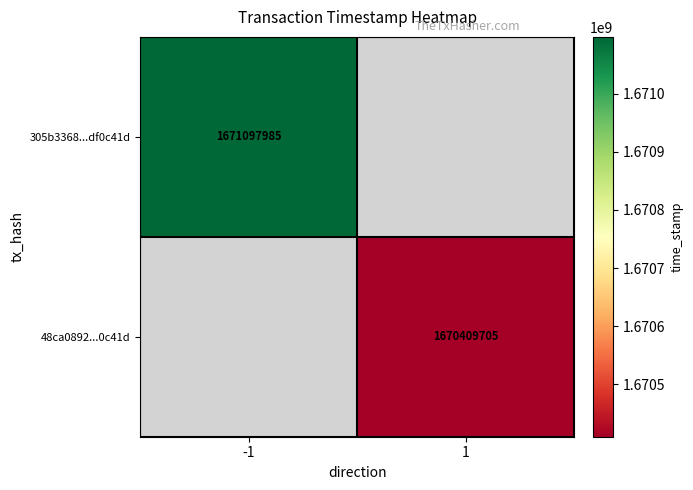

The 48ca0892...0c41d series shows 1670409705 at 1. True or false?

True